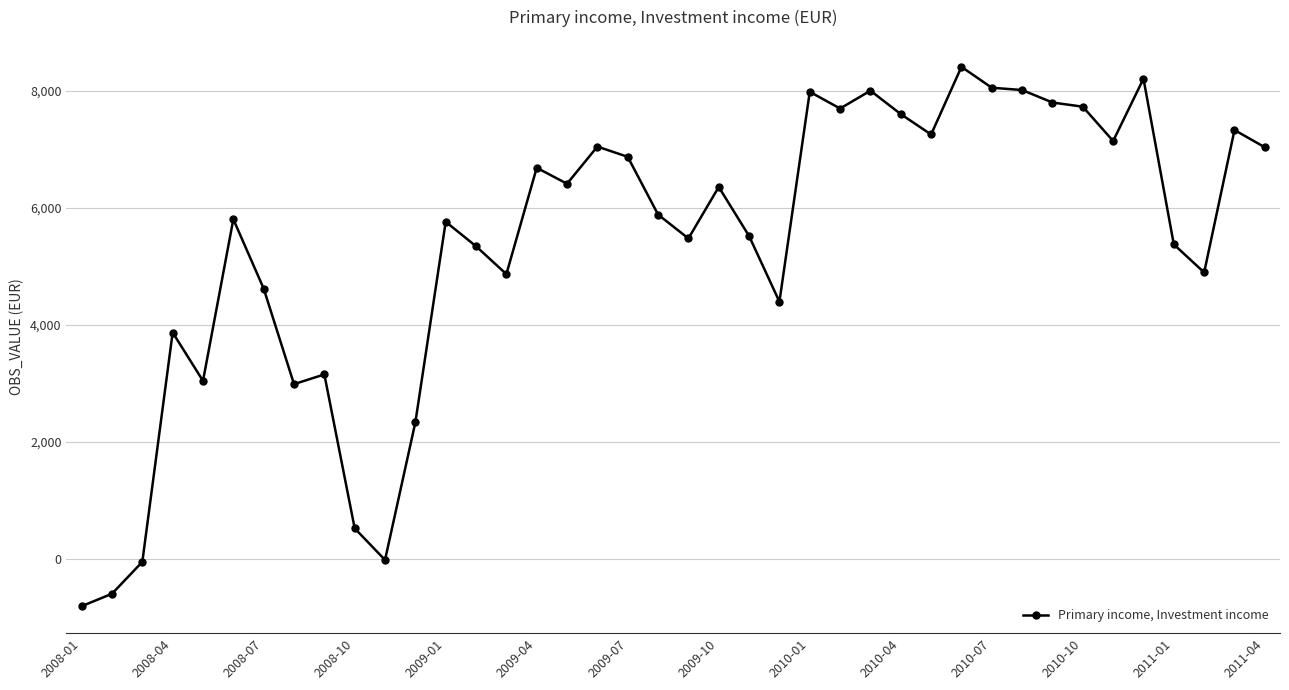

What is the value of the 36th point from the left?

8204.9